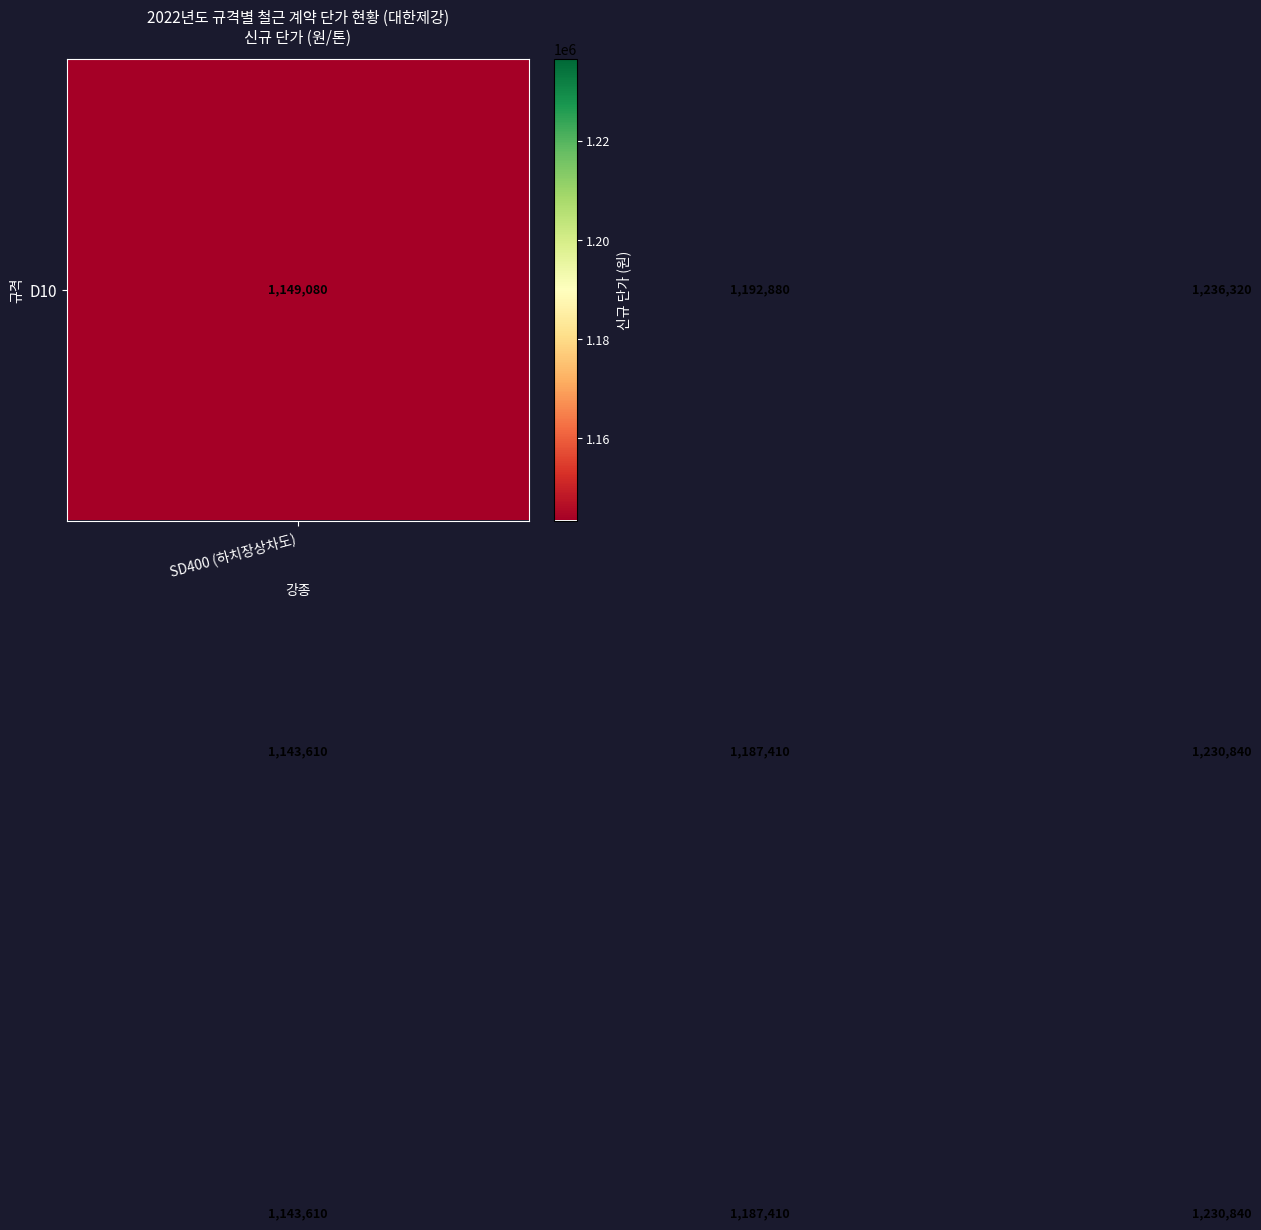

What is the minimum value shown in the chart?

1143610